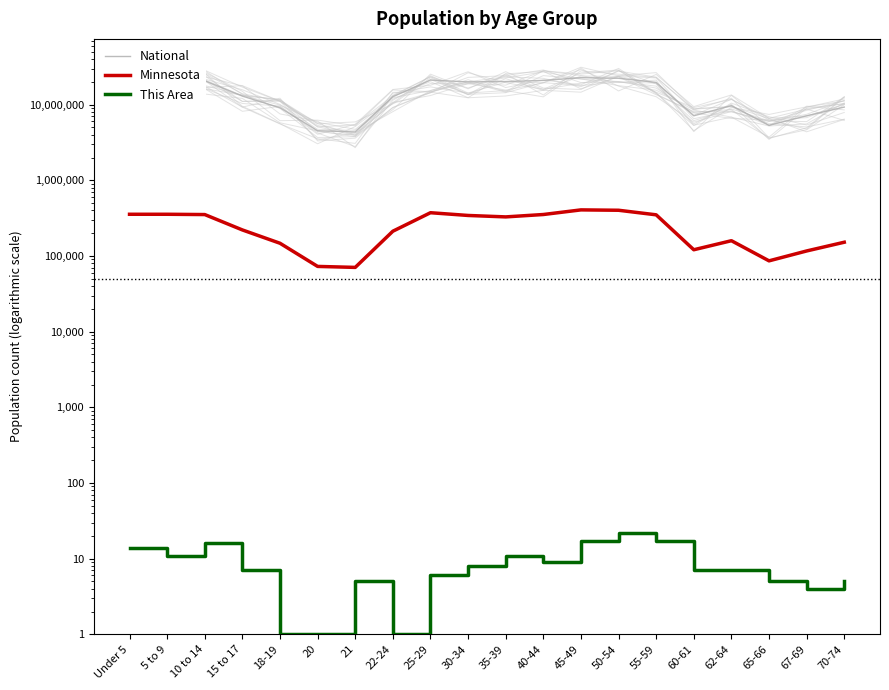

In This Area, how many points are lower than both neighbors (excluding endpoints)?

4